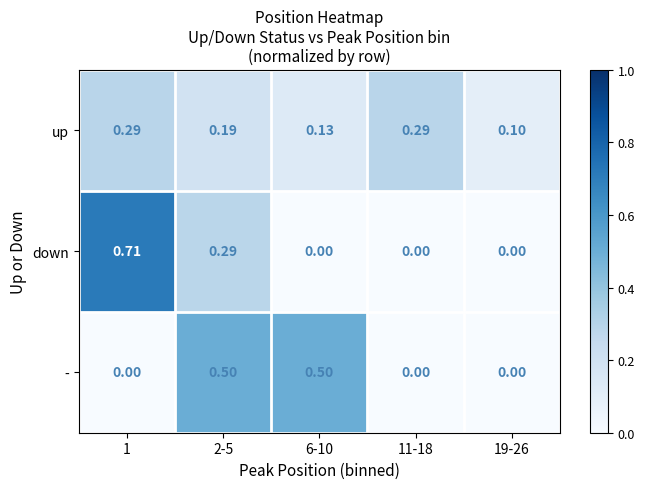

Rank the series by their maximum value, from lowest to highest.

up, -, down